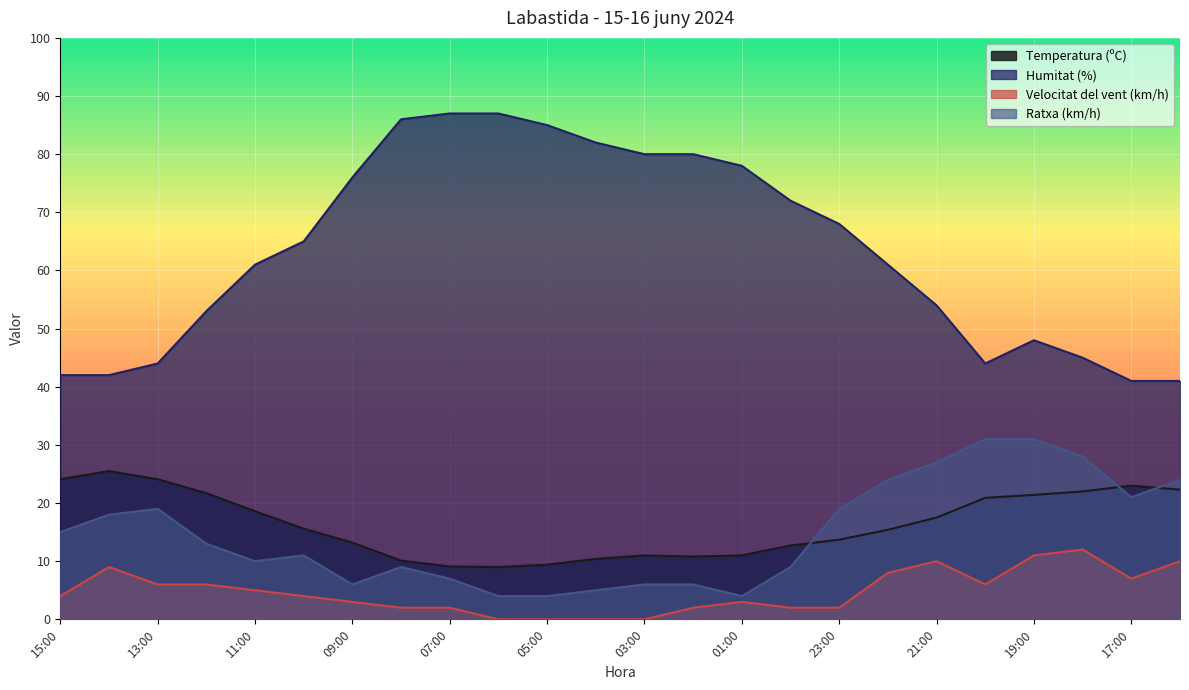

Which series has the largest total across all categories?

Humitat (%)